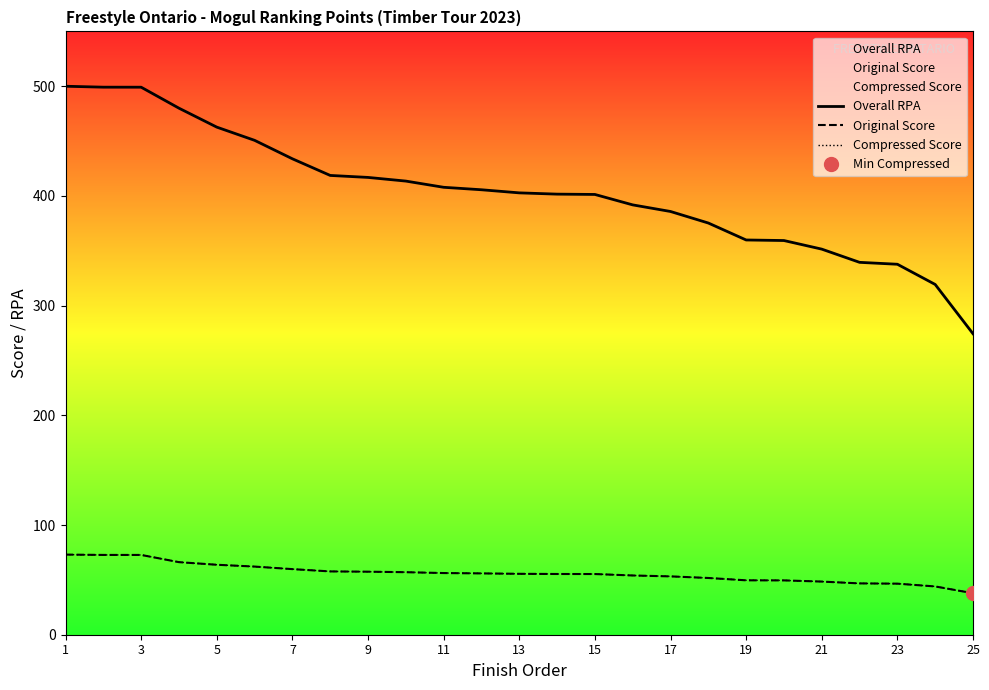

What is the maximum value for Original Score?

73.0